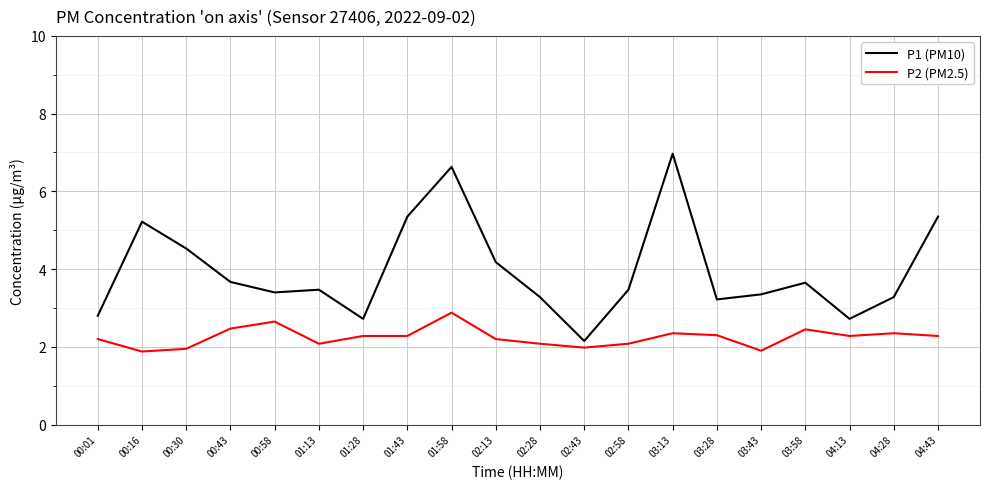

True or false: P1 (PM10) and P2 (PM2.5) intersect in this chart.

False